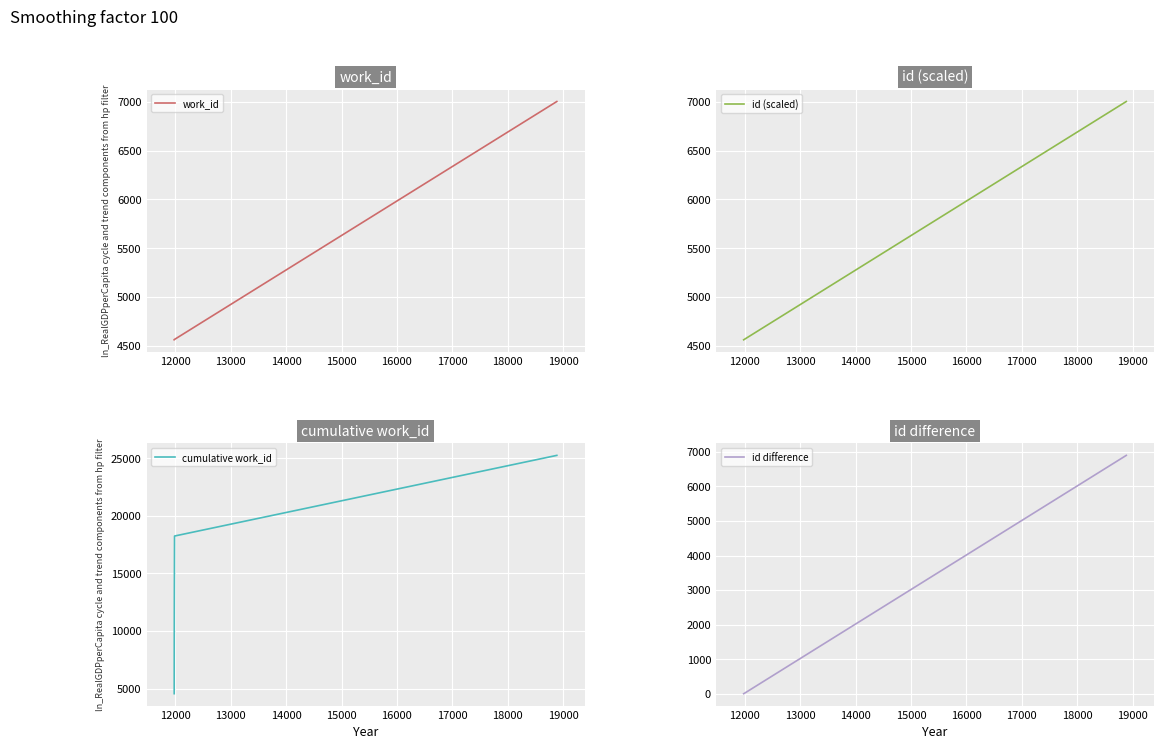

What is the value of the id (scaled) point at the 2nd from the left?

4560.4